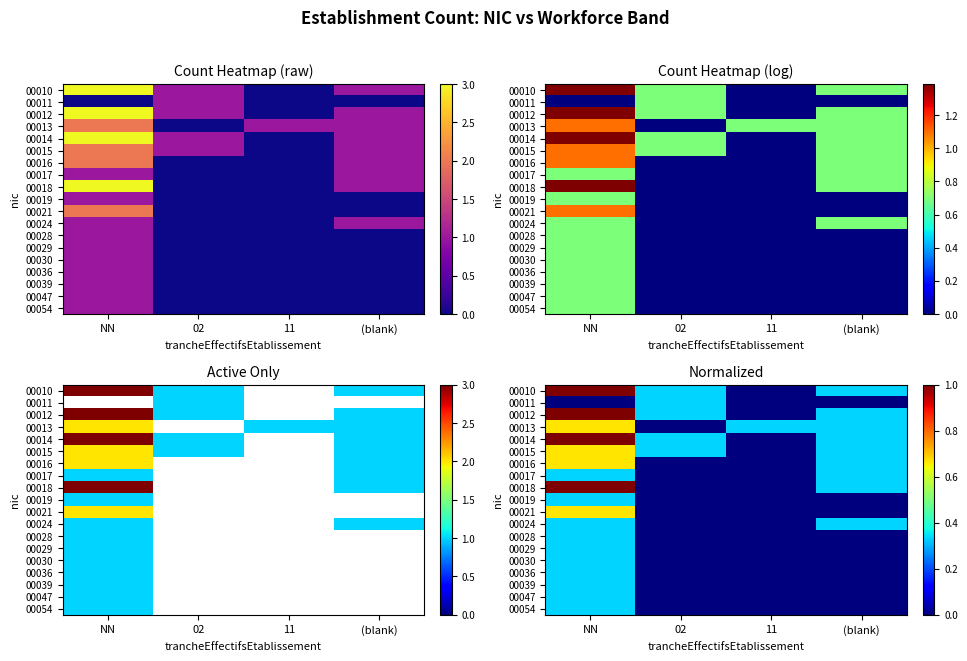

The value of 00012 at 11 is 0.4. True or false?

False